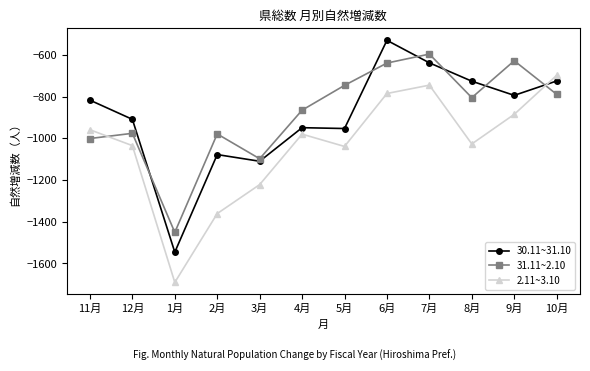

Between 4月 and 7月, which series saw the biggest shift?

30.11~31.10